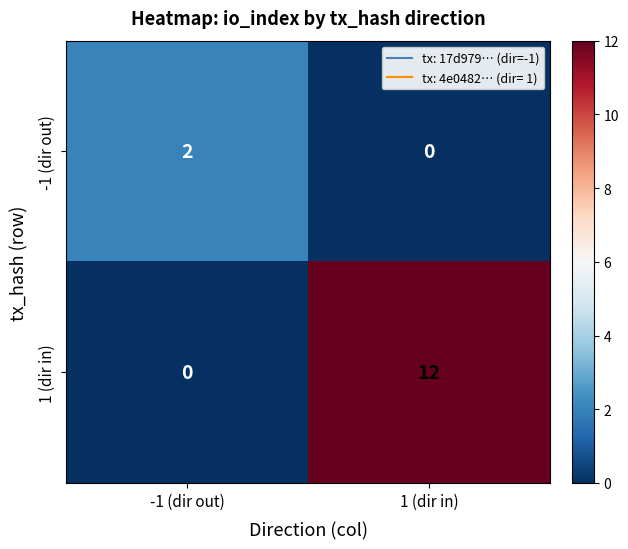

What is the maximum value shown in the chart?

12